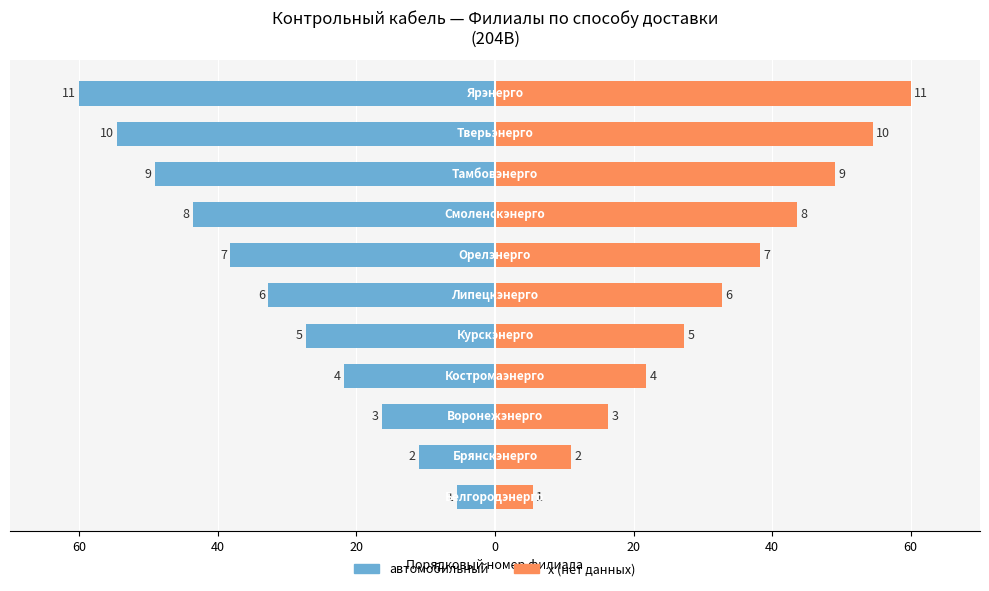

What is the sum of all Способ: автомобильный values?

-360.0